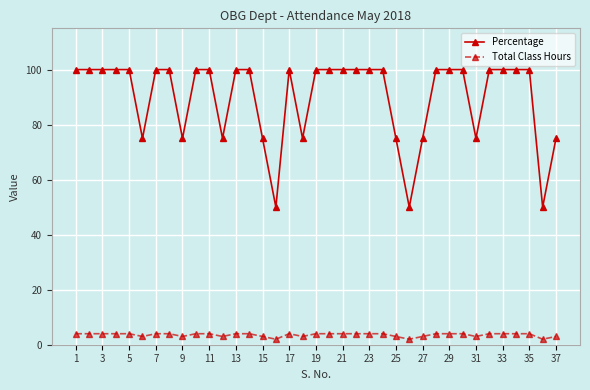

What are all the series names shown in the legend?

Percentage, Total Class Hours